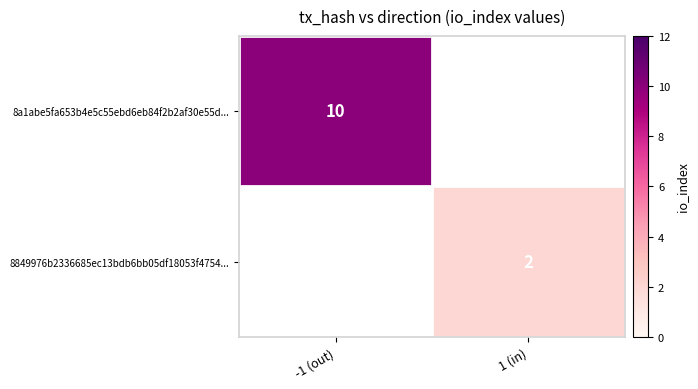

Which label corresponds to the smallest value in the chart?

1 (in)